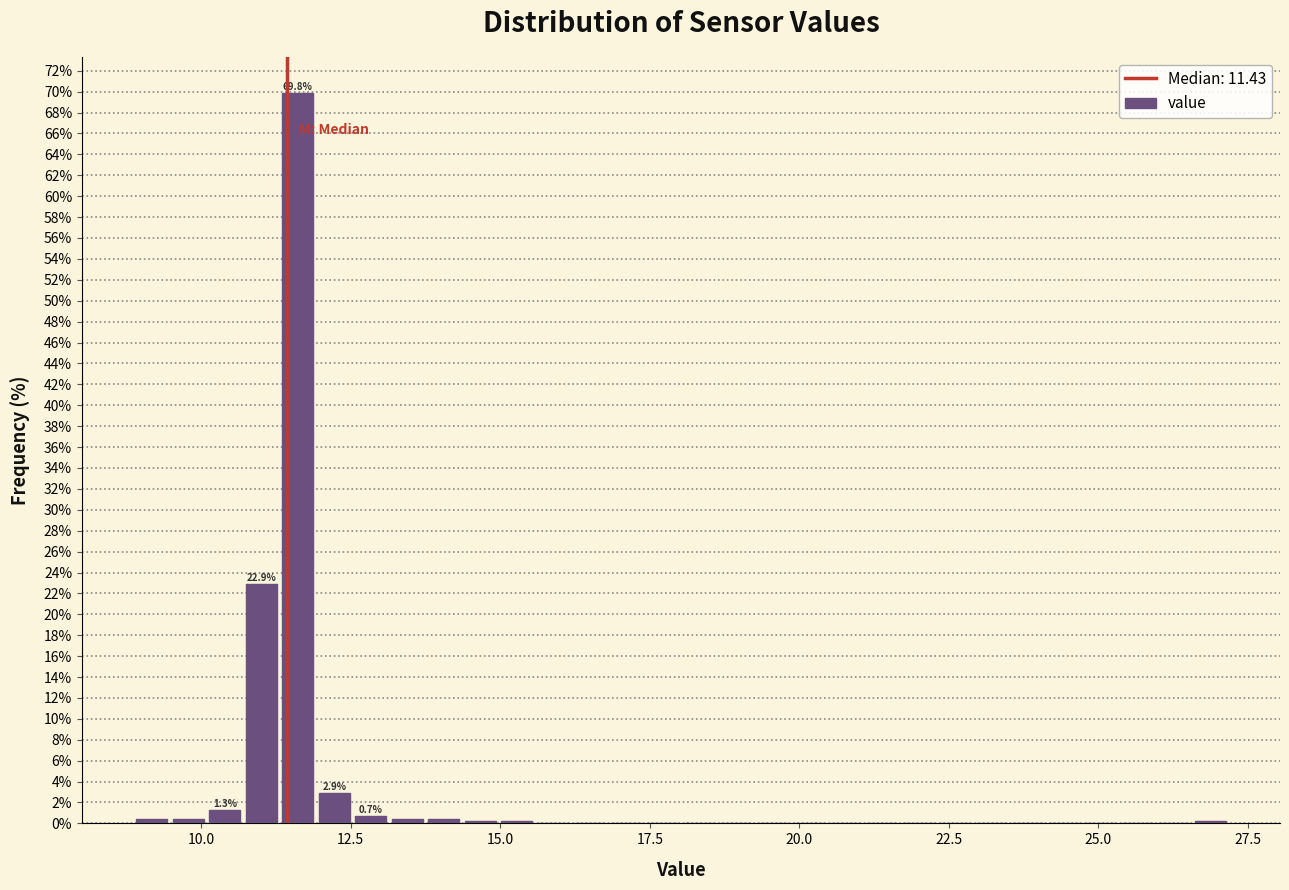

Read against the x-axis, roughly where is the centre of the tallest bar?

11.5